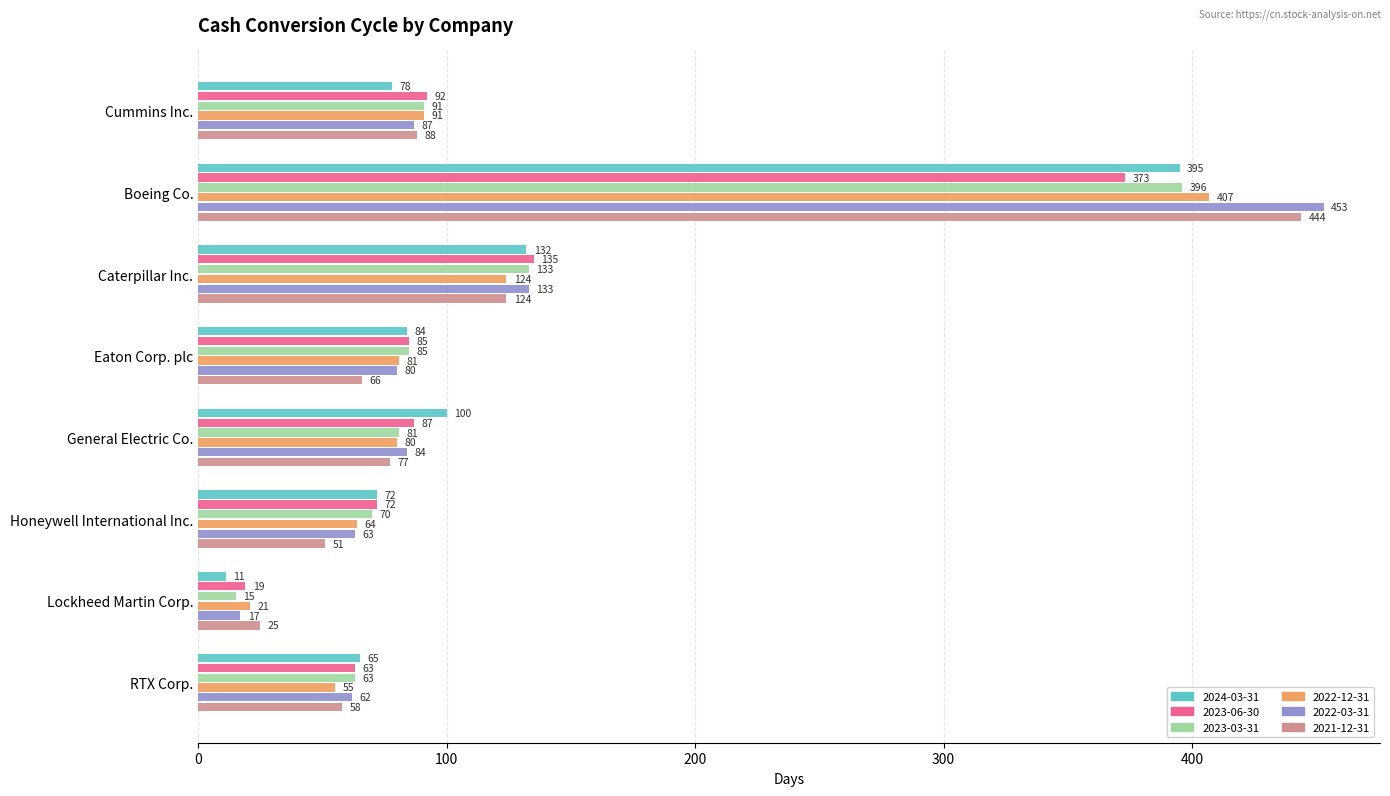

At which label does 2024-03-31 reach its minimum?

Lockheed Martin Corp.